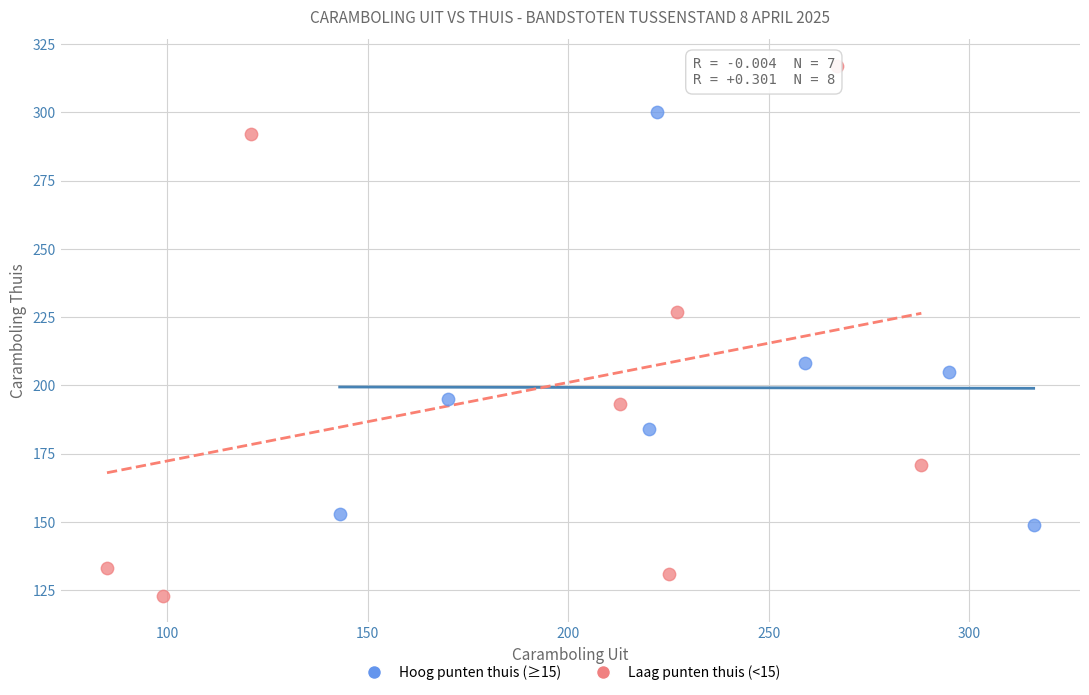

Which series has the largest Y range (max minus min)?

Laag punten thuis (<15)